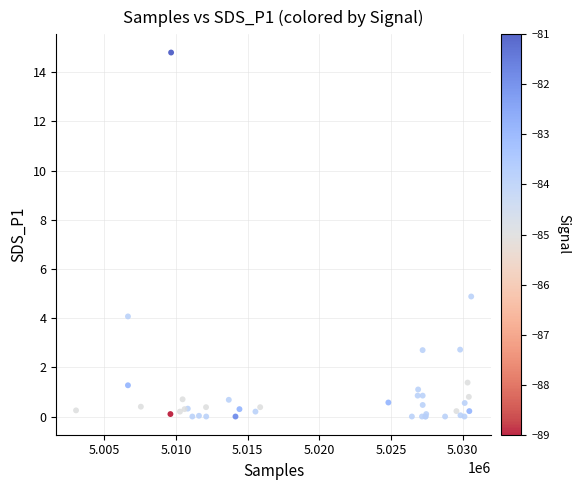

What Y value in the scatter plot is closest to 7?

4.9